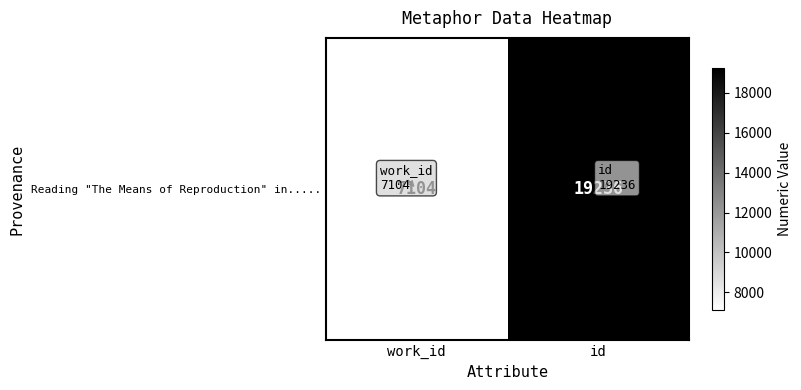

Rank the categories by value from highest to lowest.

id, work_id